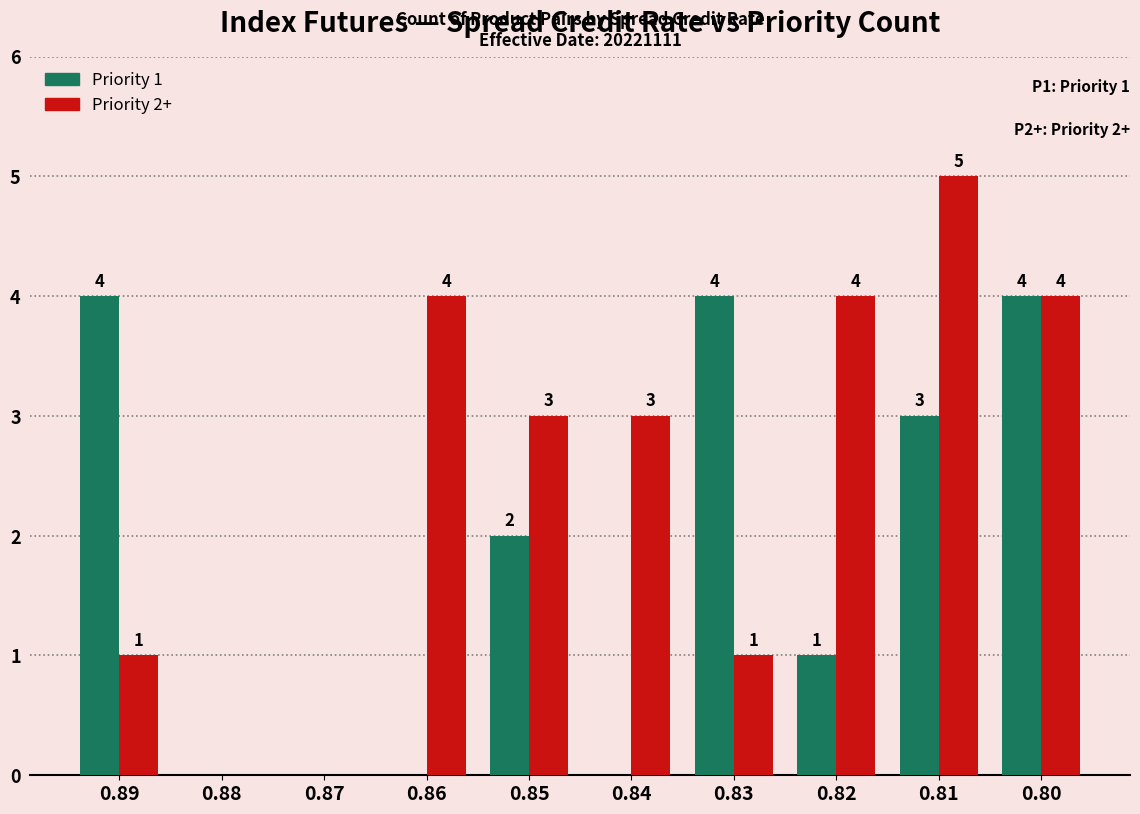

How many groups of bars are there?

10